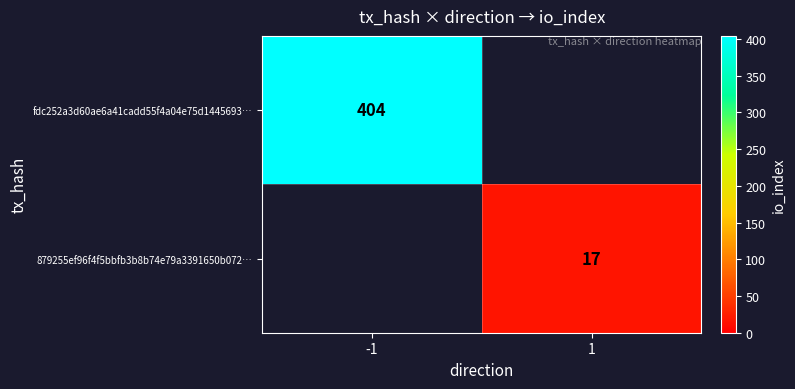

Is it true that 879255ef96f4f5bbfb3b8b74e79a3391650b072… equals 23 at 1?

False